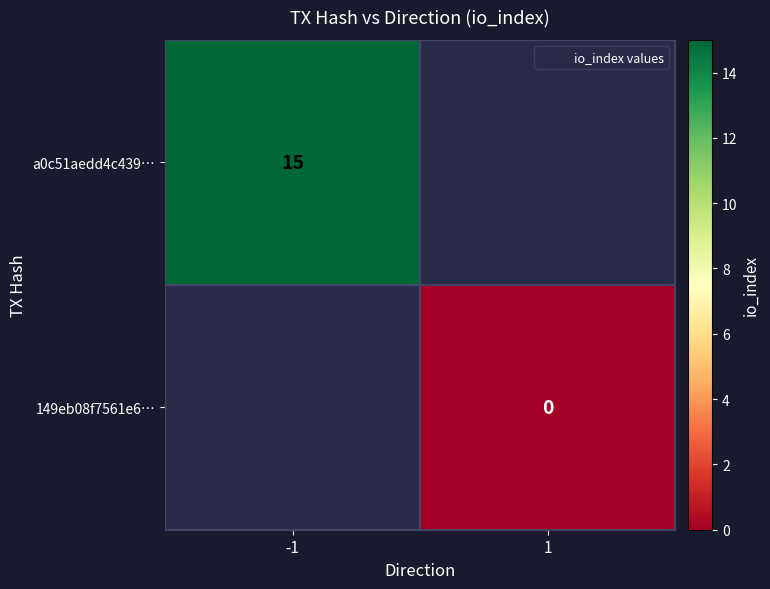

The a0c51aedd4c439… series shows 15 at -1. True or false?

True